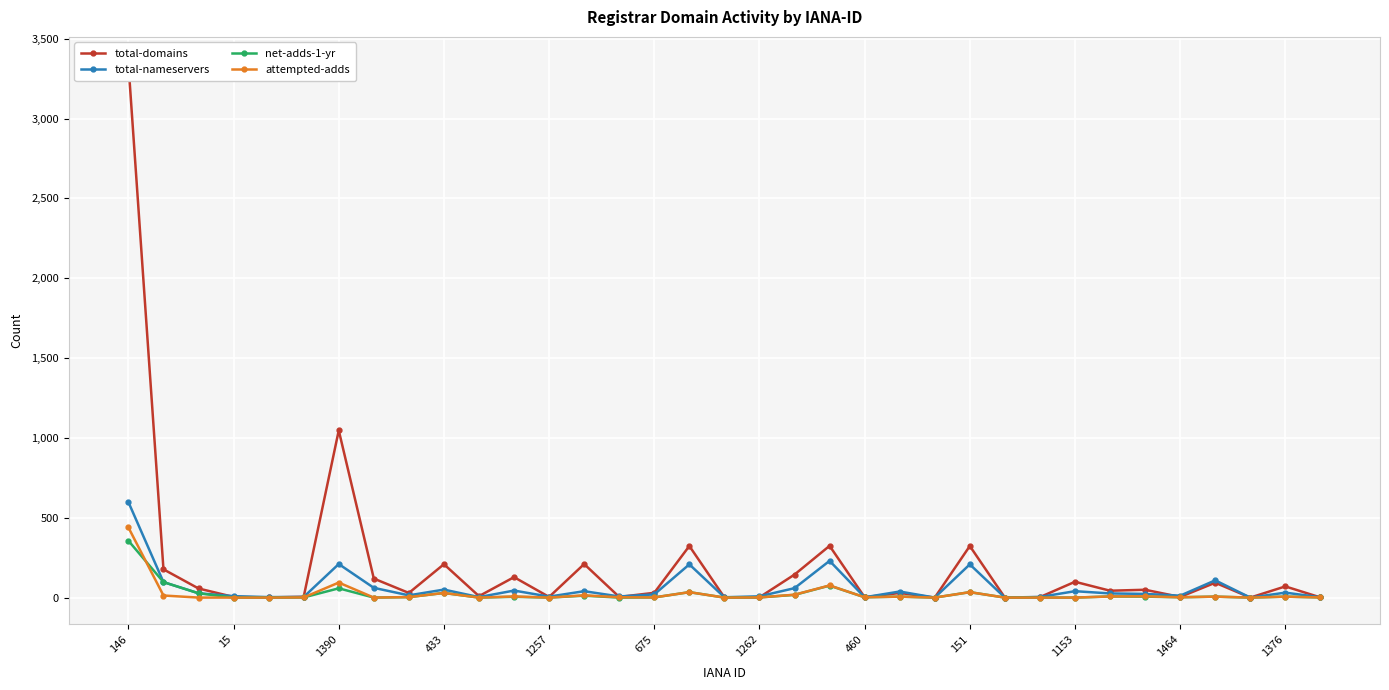

What is the highest value of the total-nameservers series?

598